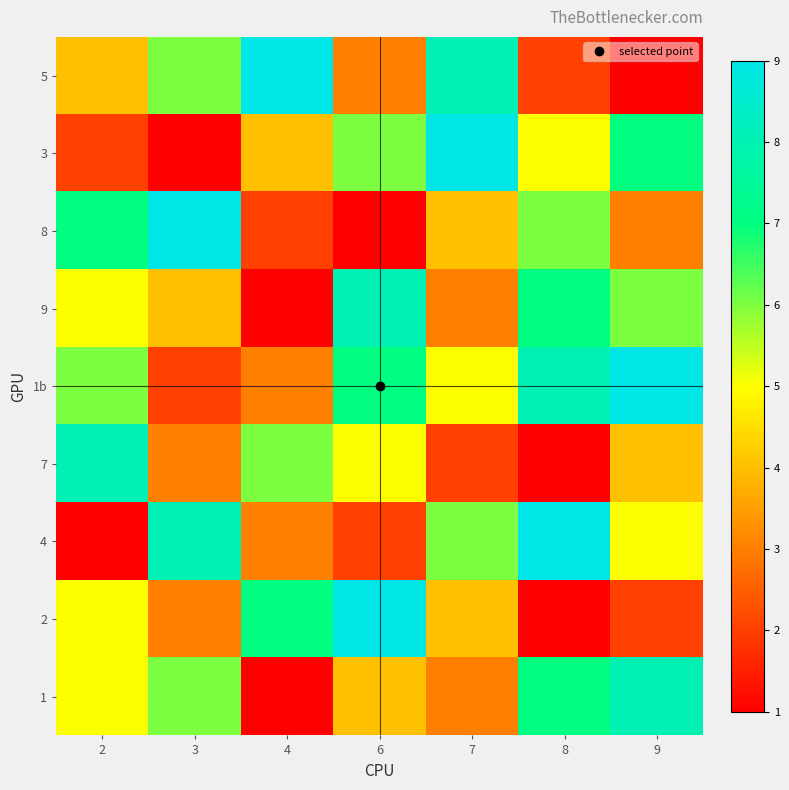

At which category does the chart reach its peak across all series?

6